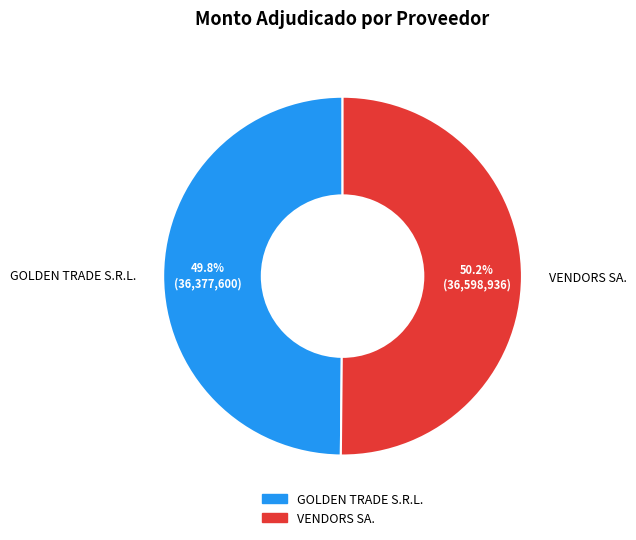

What portion of the pie excludes GOLDEN TRADE S.R.L.?

50.2%